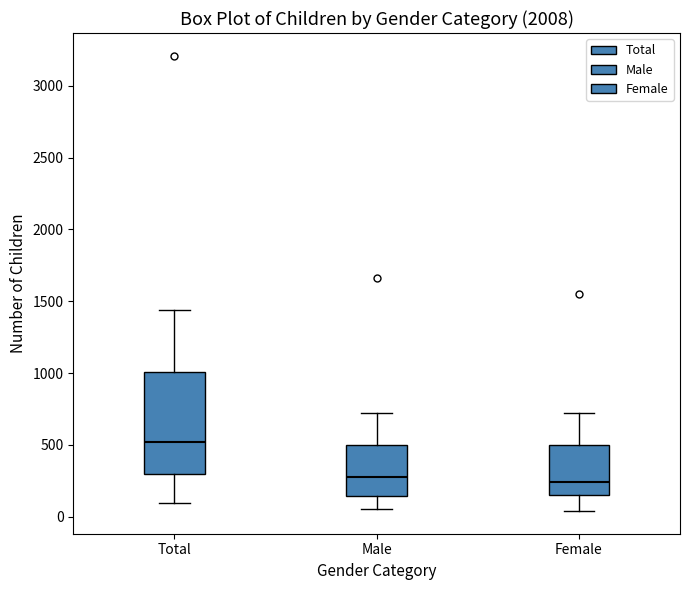

Which box's median line is the highest?

Total